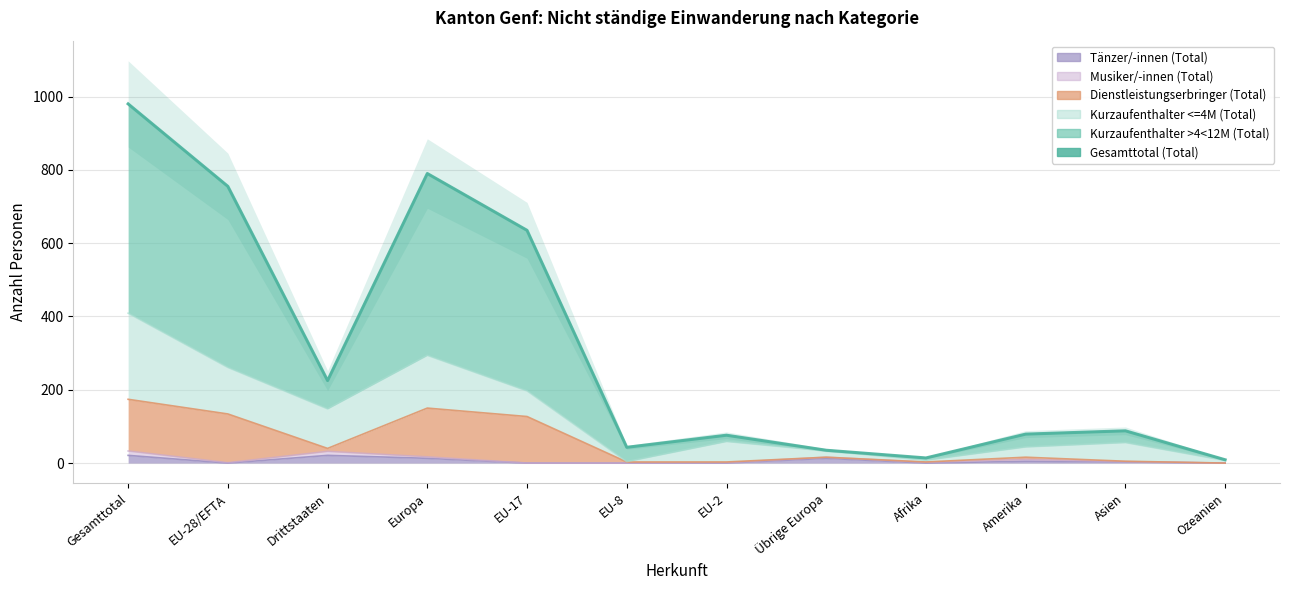

Which has a higher value, EU-17 or Europa?

Europa